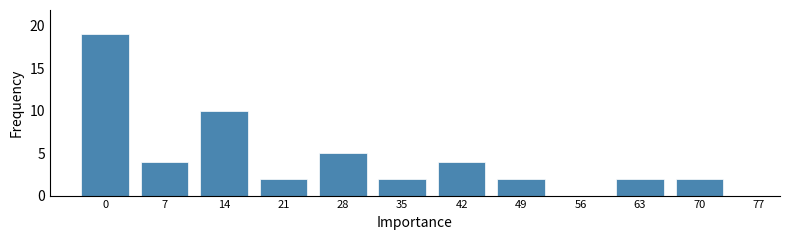

Reading left to right, transcribe all the data shown in this chart.

0=19	7=4	14=10	21=2	28=5	35=2	42=4	49=2	56=0	63=2	70=2	77=0